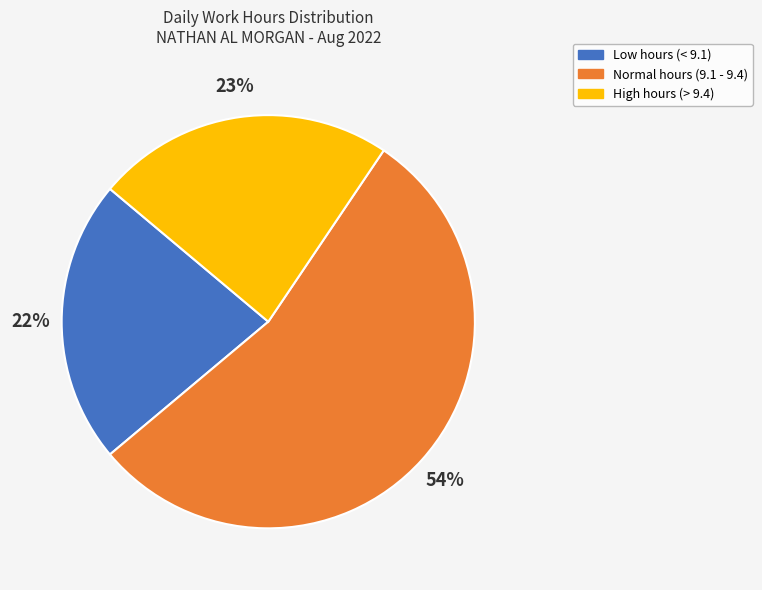

To the nearest percent, what is the average slice percentage?

33%